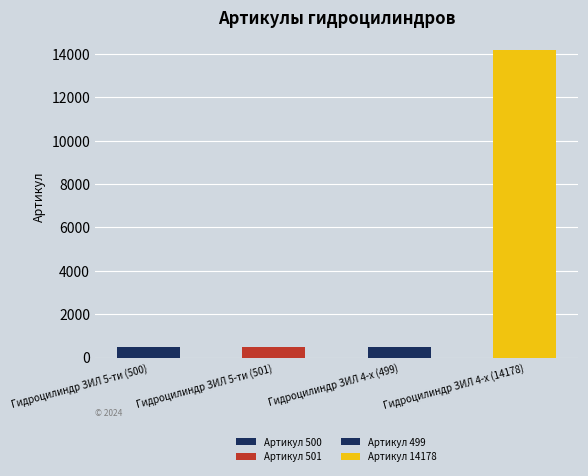

Rank the categories by value from highest to lowest.

Гидроцилиндр ЗИЛ 4-х (14178), Гидроцилиндр ЗИЛ 5-ти (501), Гидроцилиндр ЗИЛ 5-ти (500), Гидроцилиндр ЗИЛ 4-х (499)